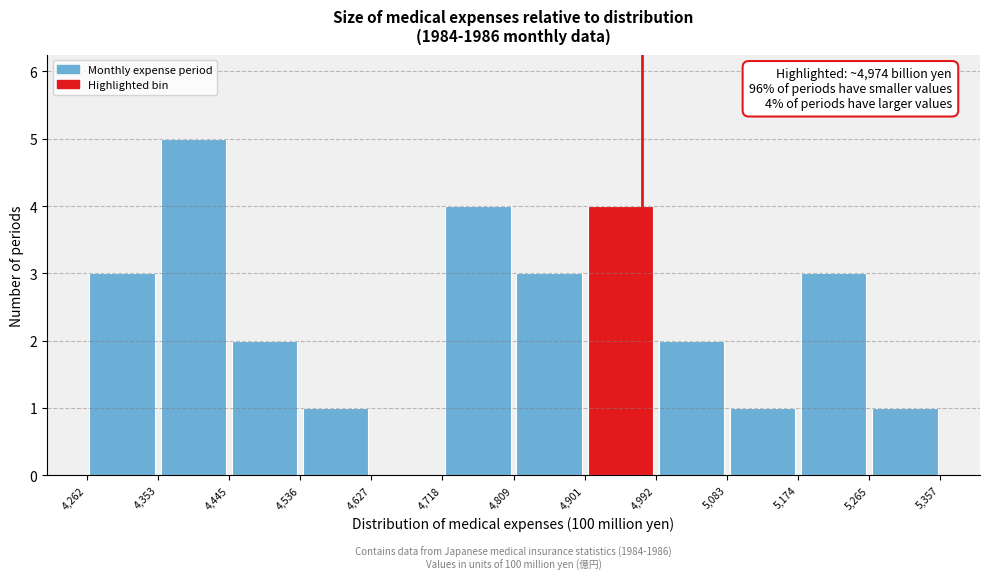

Which range on the x-axis has the tallest bar?

4,353 to 4,445